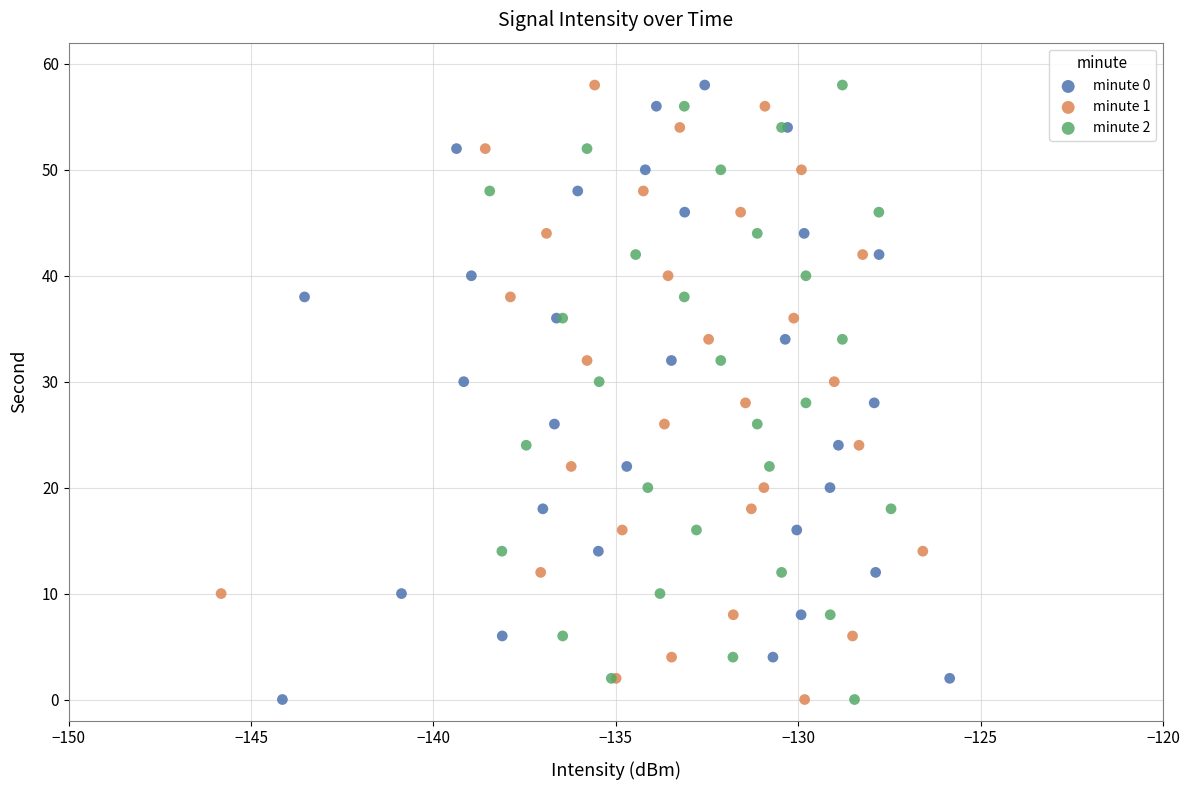

What are all the series names shown in the legend?

minute 0, minute 1, minute 2